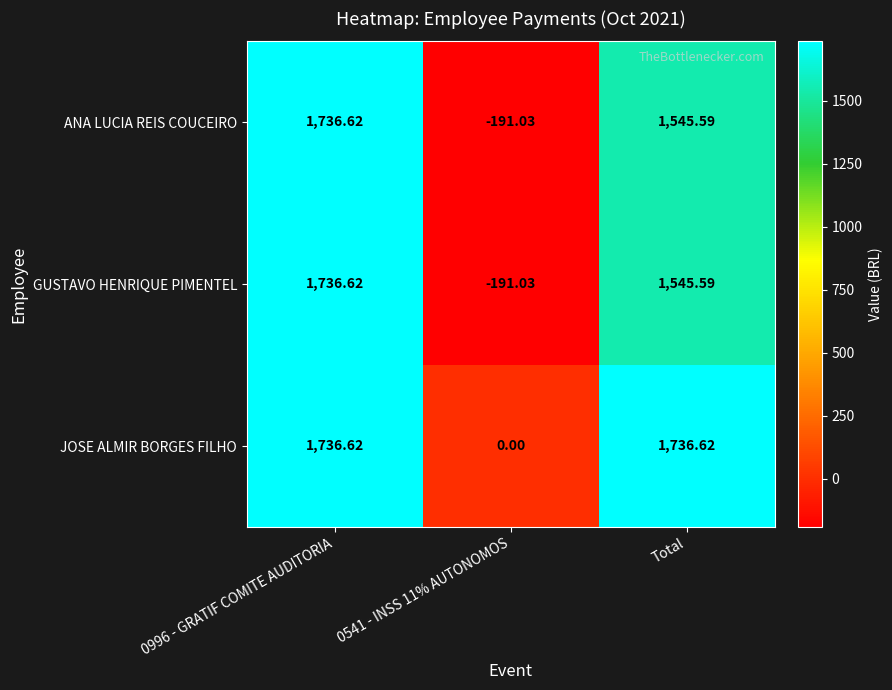

Which series has the largest total across all categories?

JOSE ALMIR BORGES FILHO